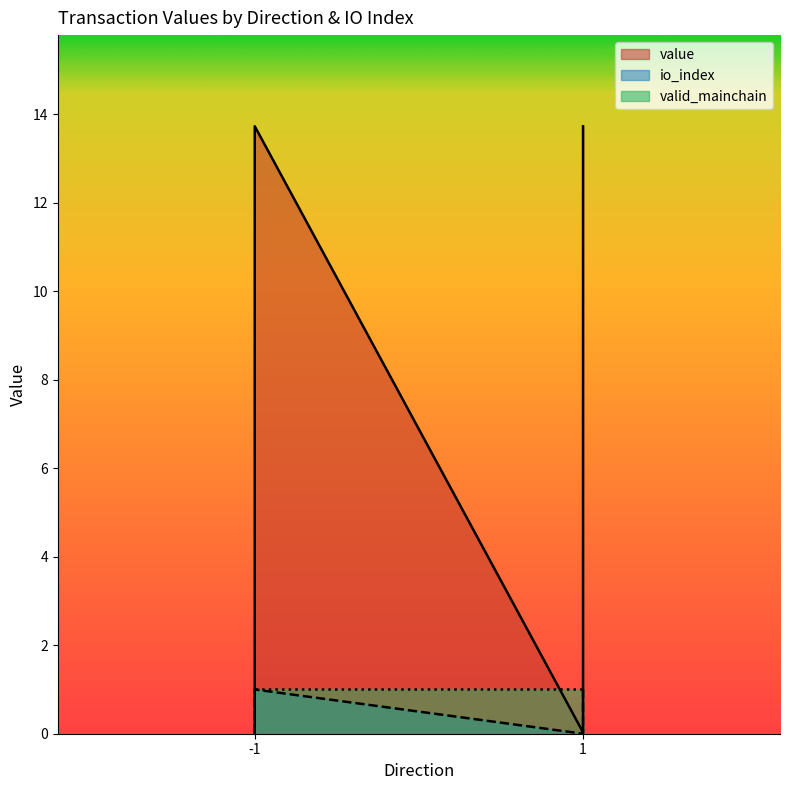

What position from the right is 1_1?

1